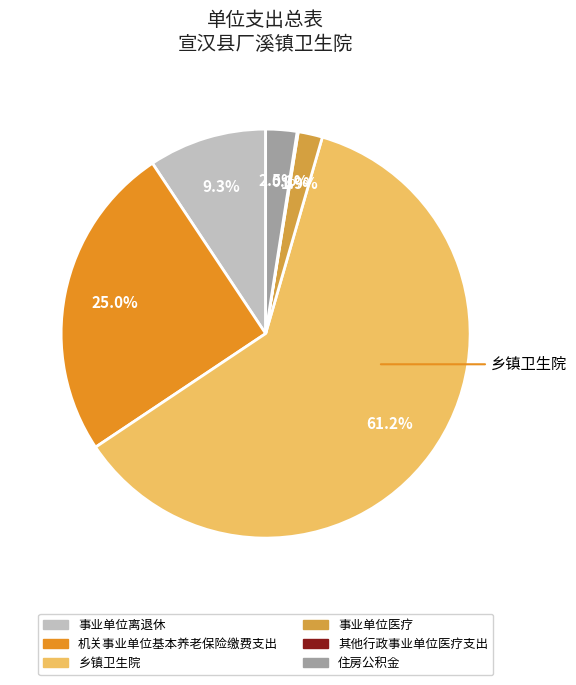

Is there any slice that represents more than half of the pie?

Yes